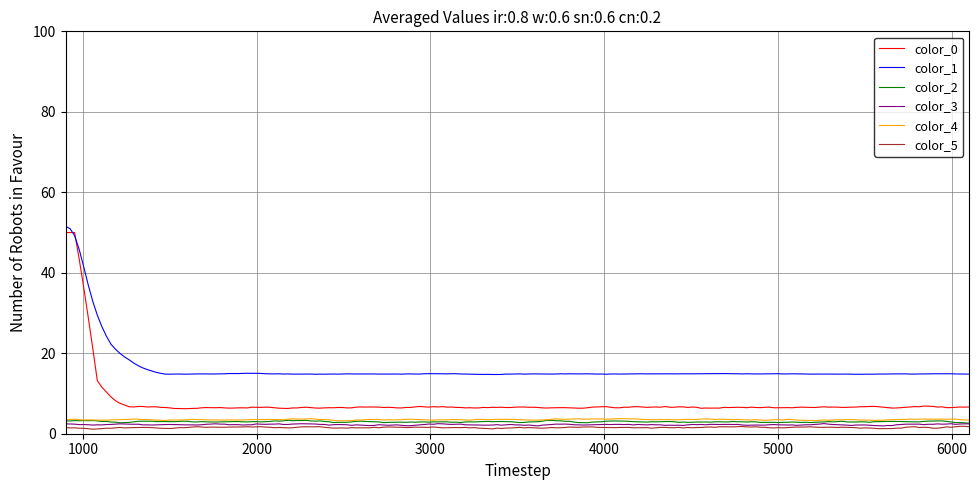

Which series has the largest total across all categories?

color_1